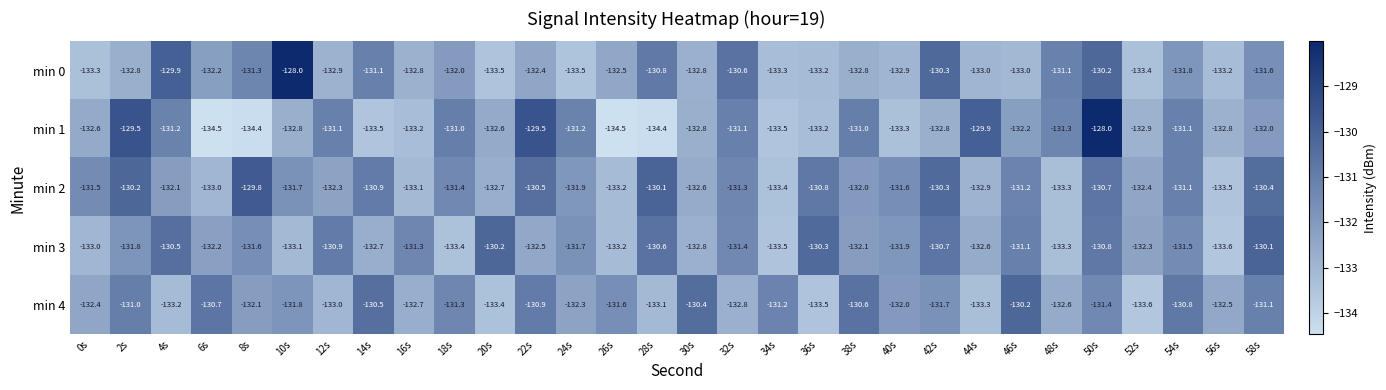

What is the sum of all min 3 values?

-3956.7